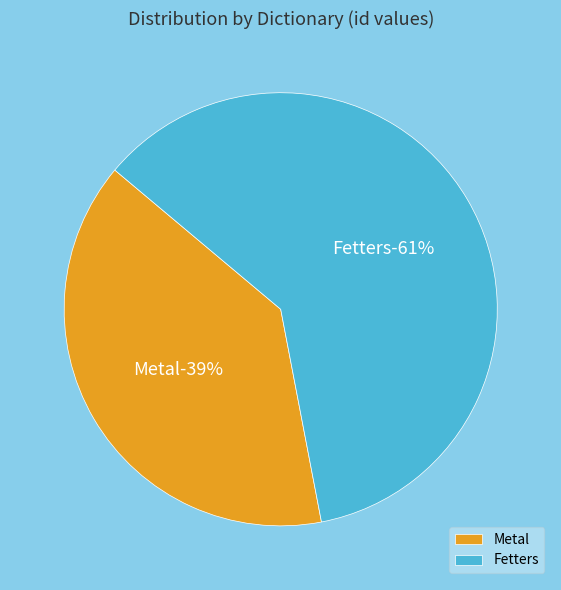

The Fetters (id: 18865) slice represents 61% of the pie. True or false?

True